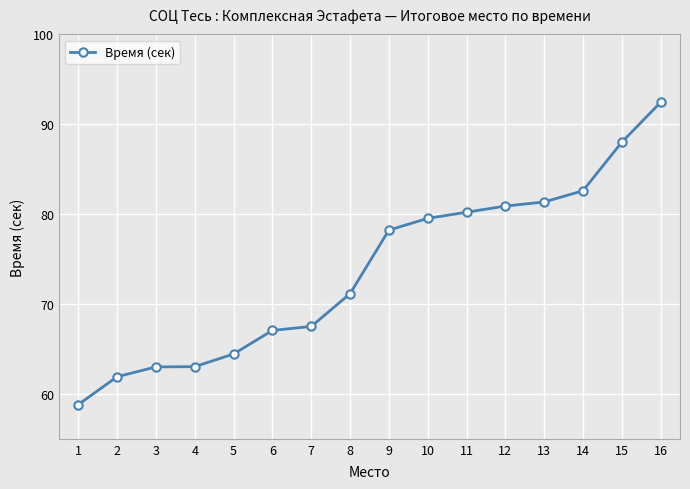

How many lines are shown in the chart?

1